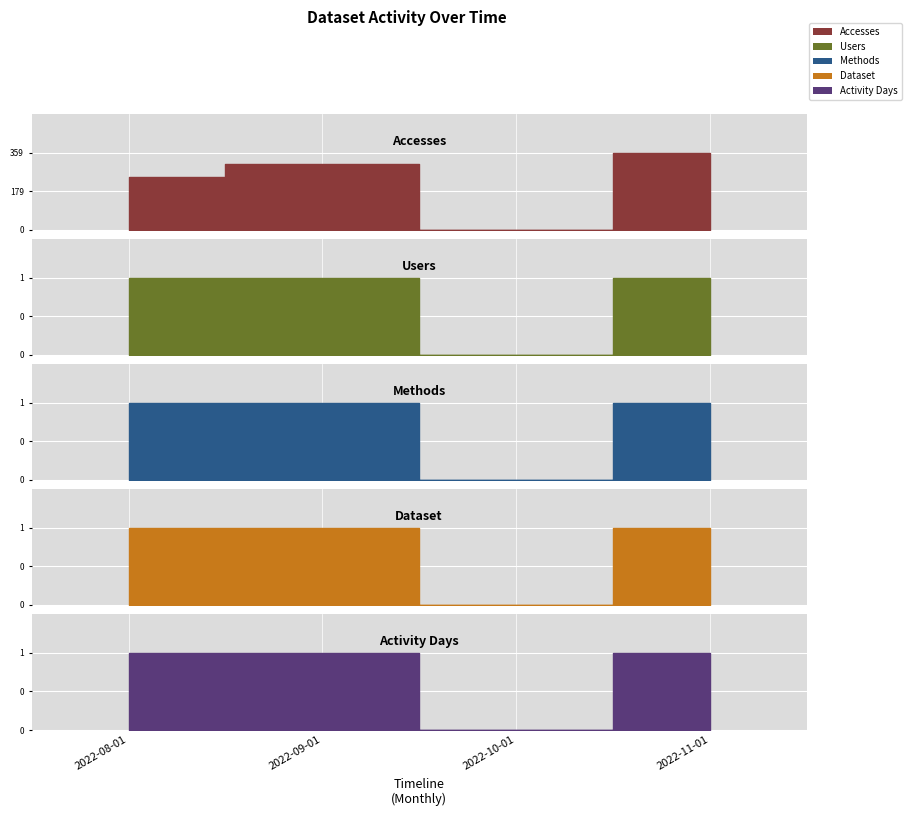

True or false: Methods has a value of 1 at 2022-11-01.

True